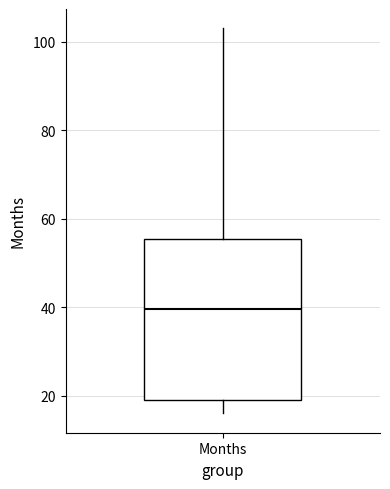

Where is the lower edge of the box for Months on the y-axis? The values are not printed on the chart, so give them approximately, as read against the axis.

20